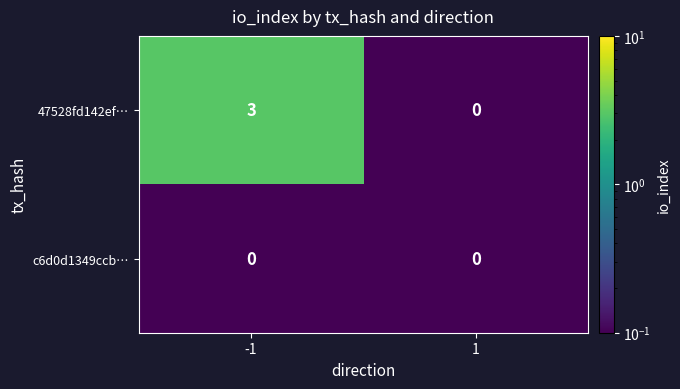

What is the spread (max minus min) of values at -1?

3